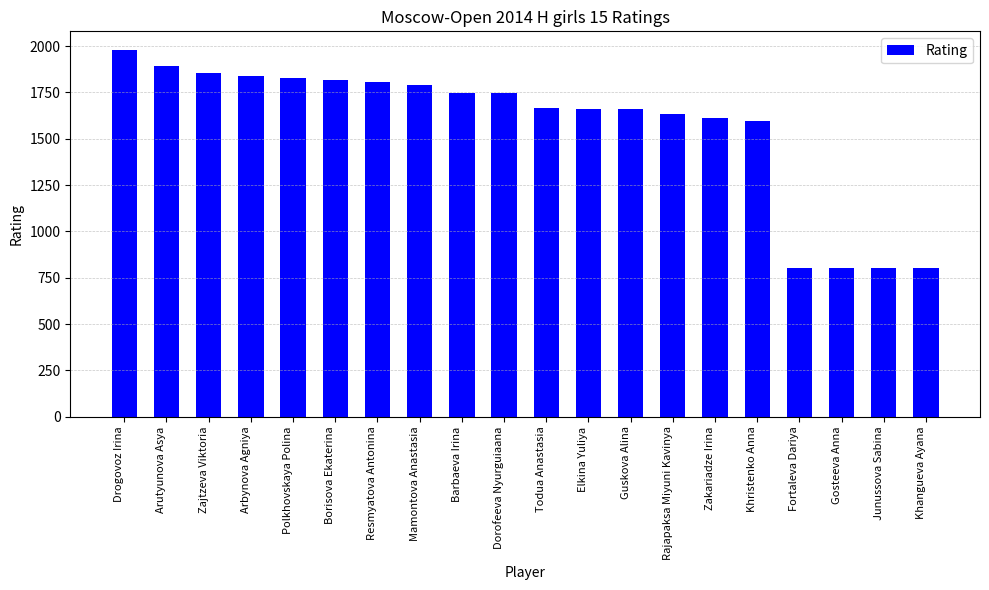

Between Gosteeva Anna and Resmyatova Antonina, which is larger?

Resmyatova Antonina